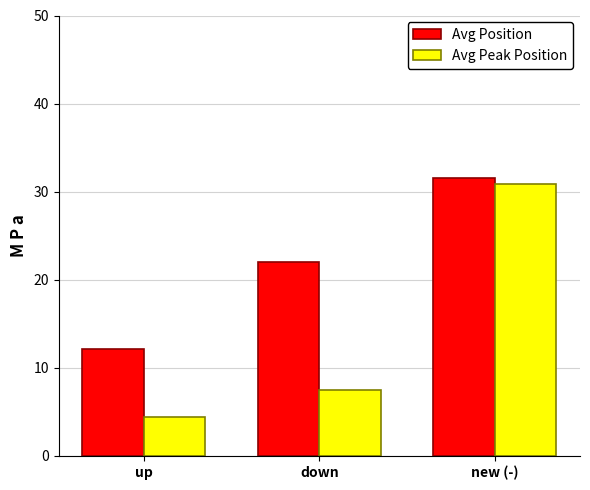

Which series has the widest spread of values?

Avg Peak Position